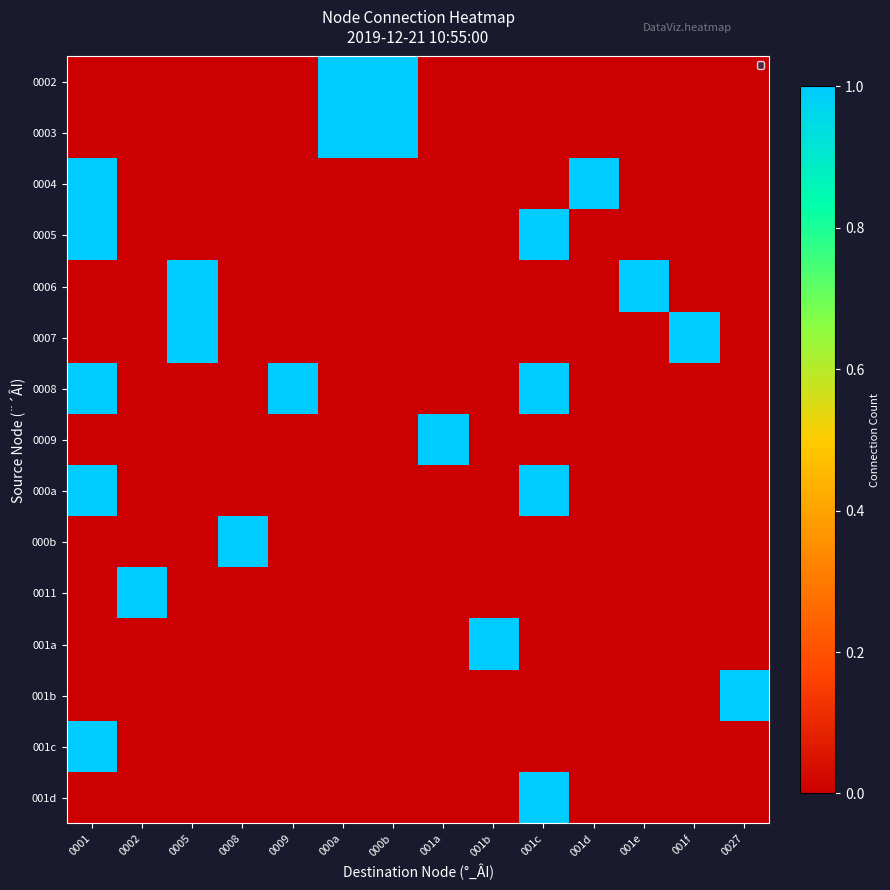

Which has a higher value, 001e or 0009?

001e